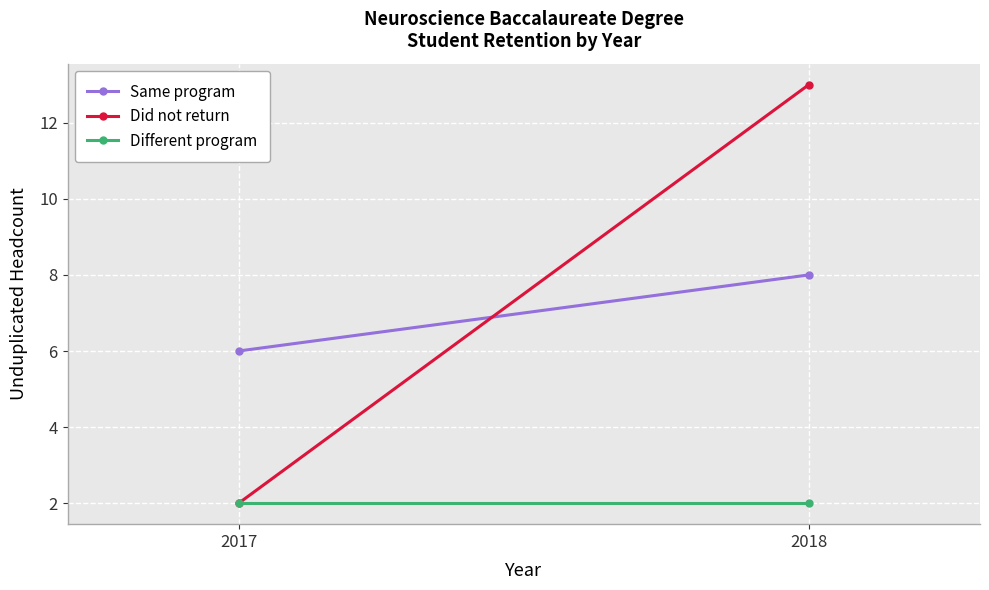

Reading left to right, extract all data points from this chart.

Same program: 2017=6	2018=8
Did not return: 2017=2	2018=13
Different program: 2017=2	2018=2